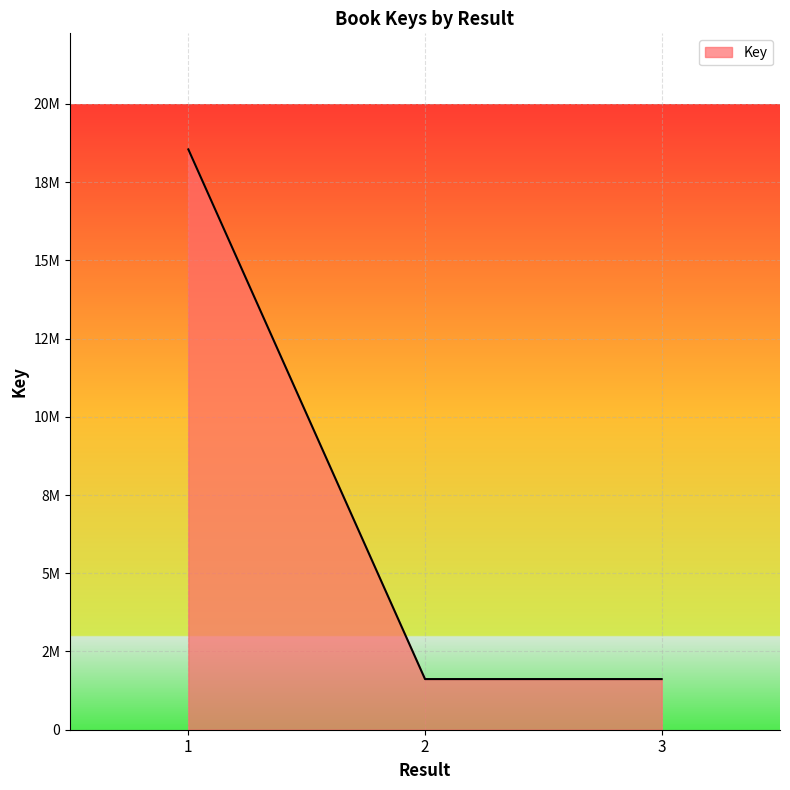

Approximately how many times larger is the value at 2 compared to 1?

0.1